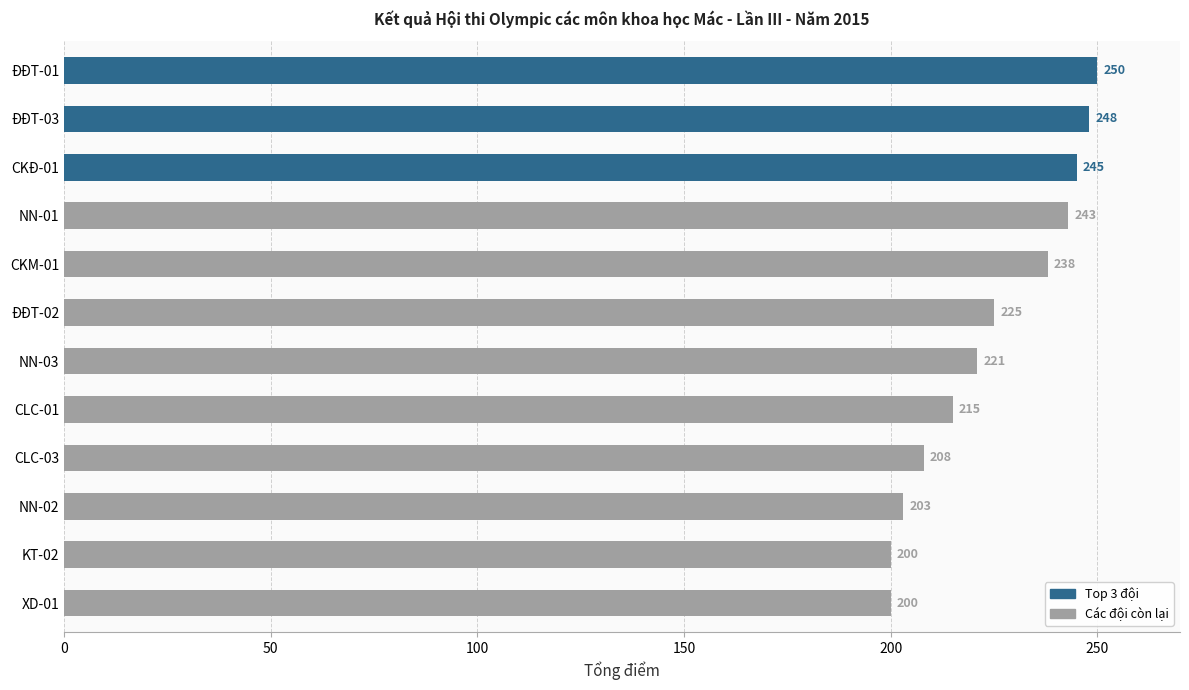

Reading bottom to top, transcribe all the data shown in this chart.

XD-01=200	KT-02=200	NN-02=203	CLC-03=208	CLC-01=215	NN-03=221	ĐĐT-02=225	CKM-01=238	NN-01=243	CKĐ-01=245	ĐĐT-03=248	ĐĐT-01=250